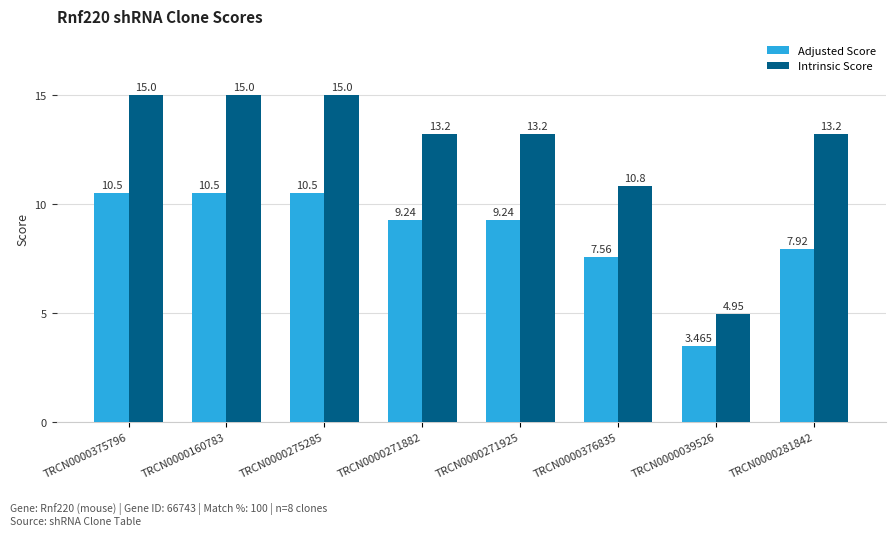

At which label does Intrinsic Score first exceed 13?

TRCN0000375796